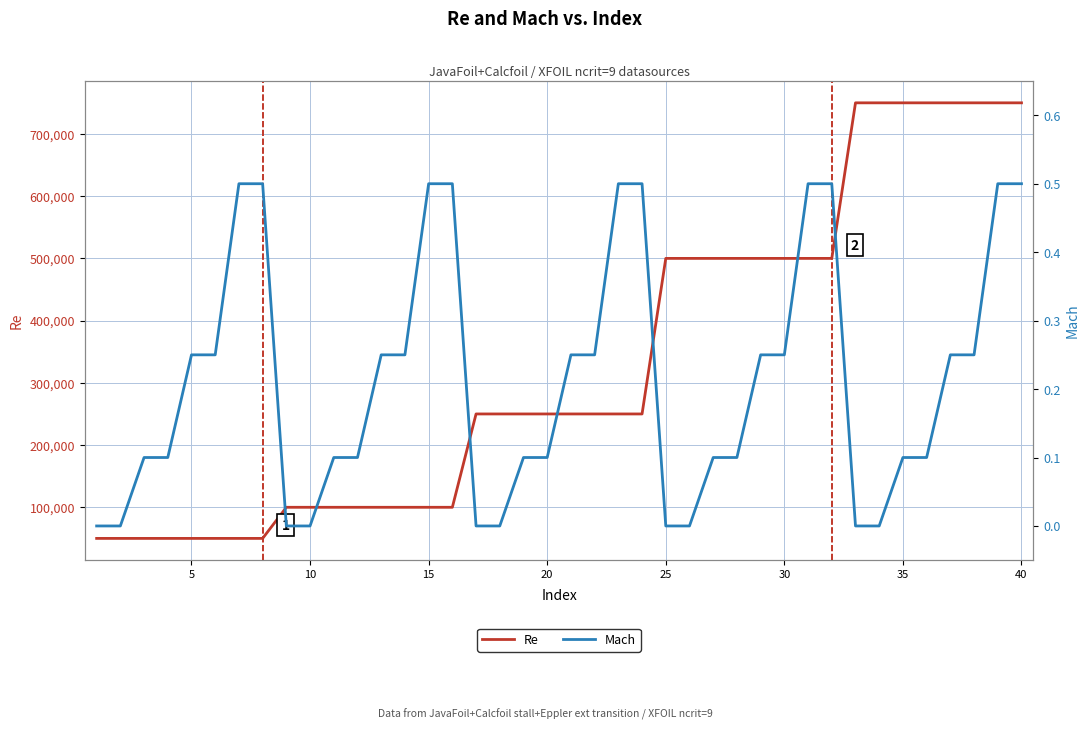

True or false: Re has a value of 178736.4 at 12.

False